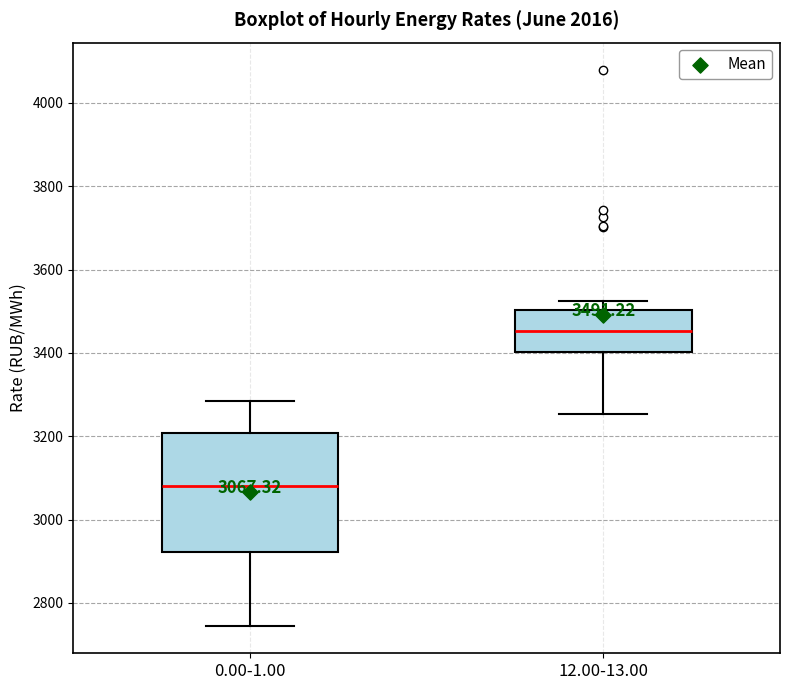

Which box is the tallest, from its lower edge to its upper edge?

0.00-1.00